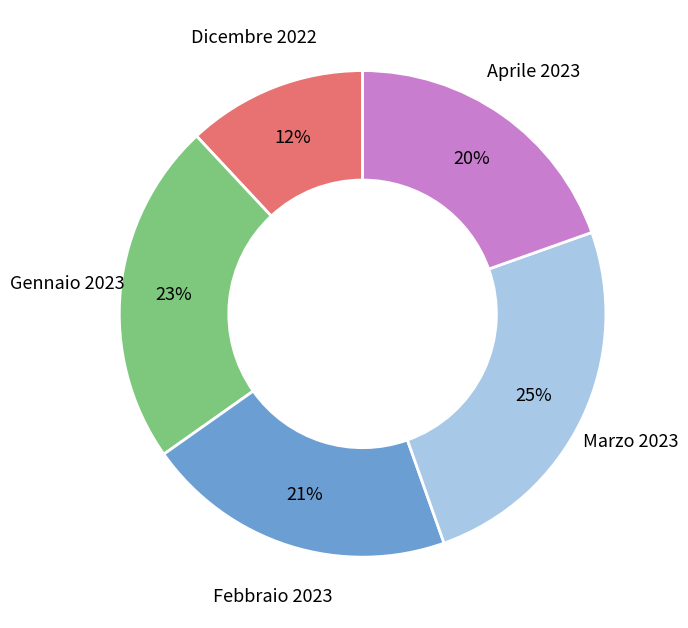

Count the number of slices in the pie.

5